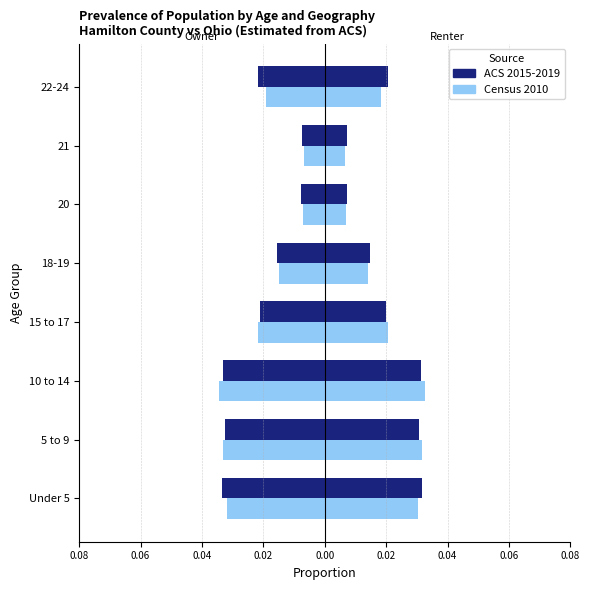

Are the bars grouped side by side (vs. stacked)?

Yes